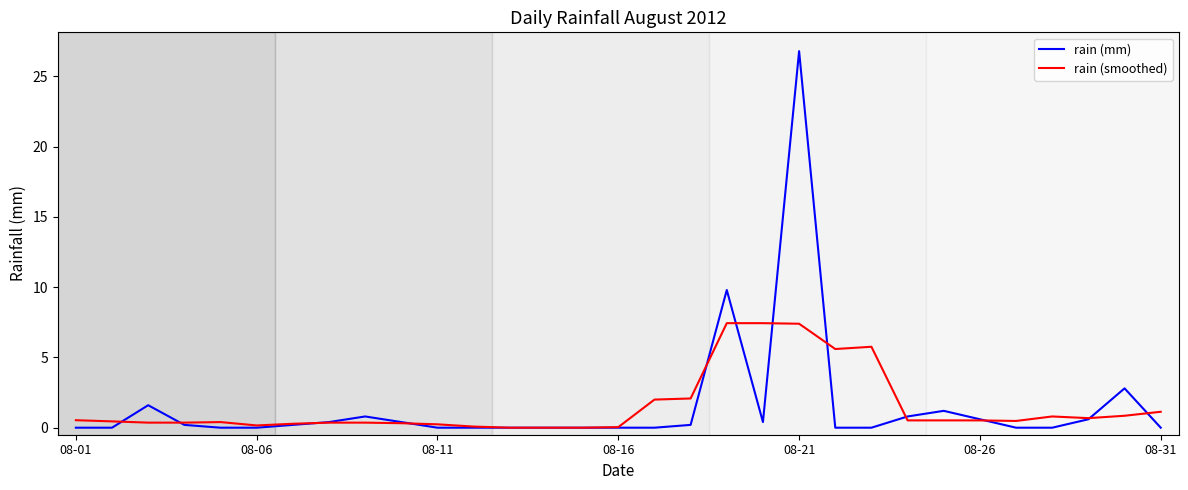

What is the maximum value for rain (mm)?

26.8